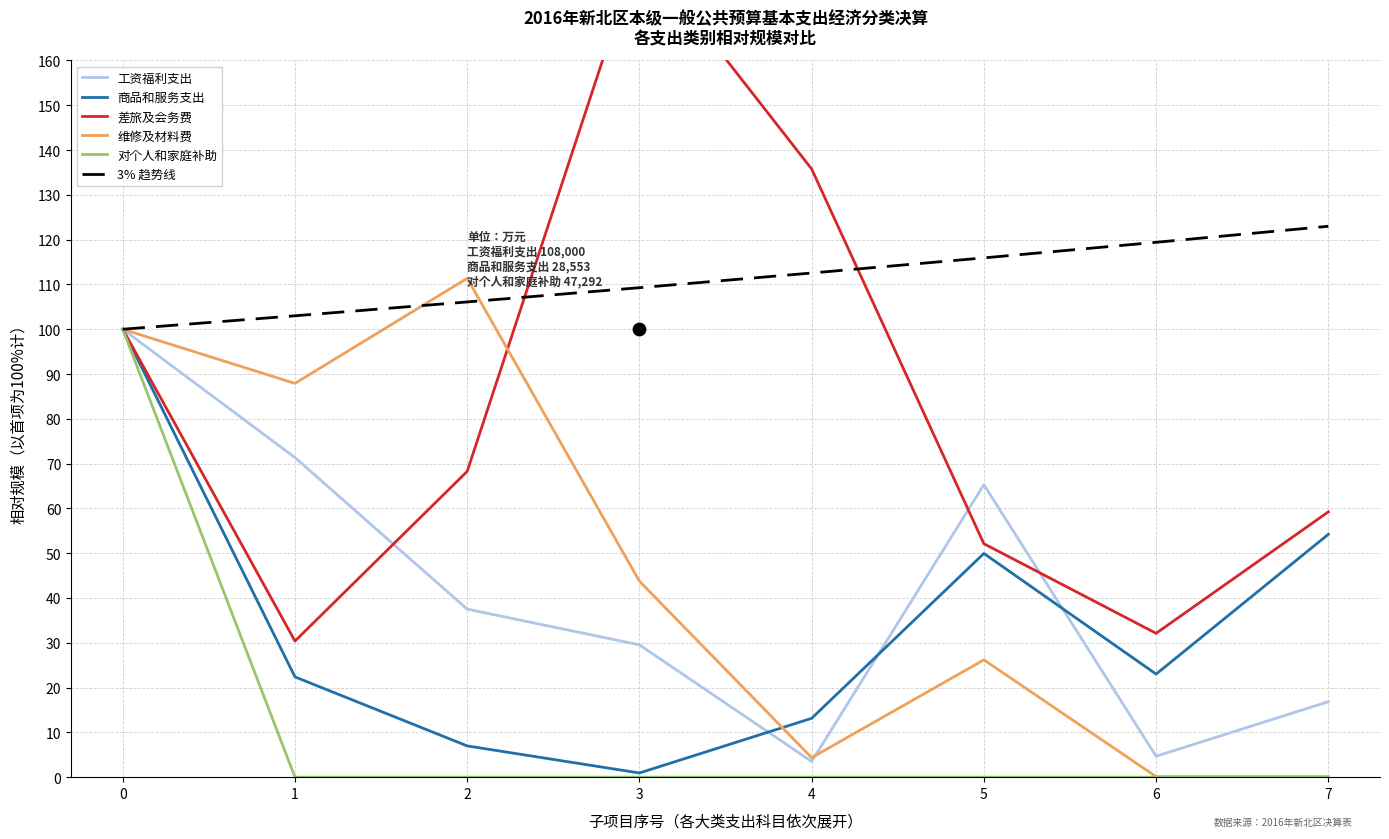

Is the value of 商品和服务支出 at 1 greater than the value of 工资福利支出 at 0?

No